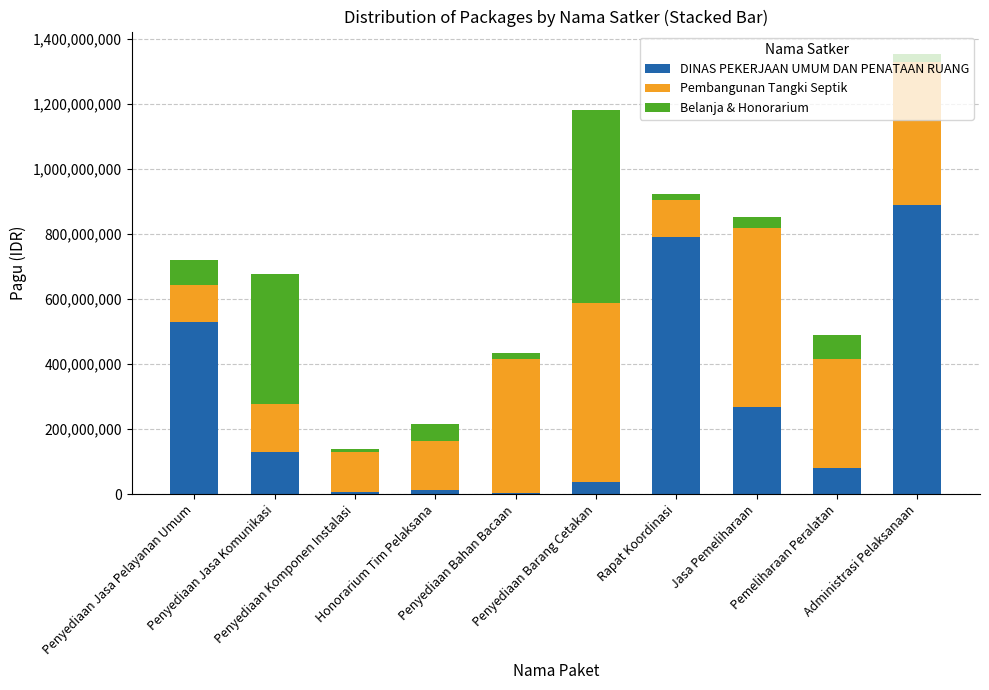

What is the maximum value for DINAS PEKERJAAN UMUM DAN PENATAAN RUANG?

888158200